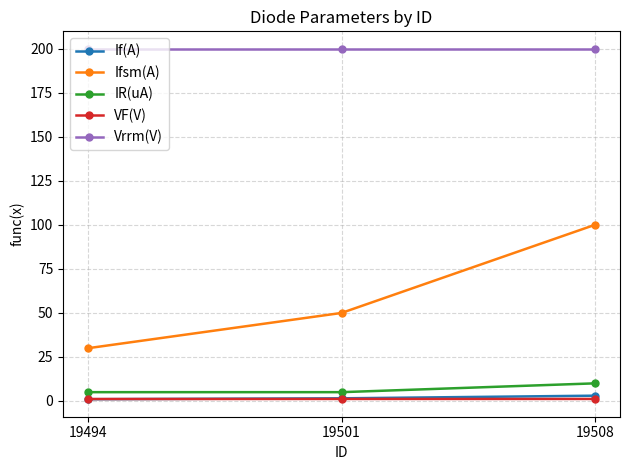

At which category is the sum across all series the highest?

19508